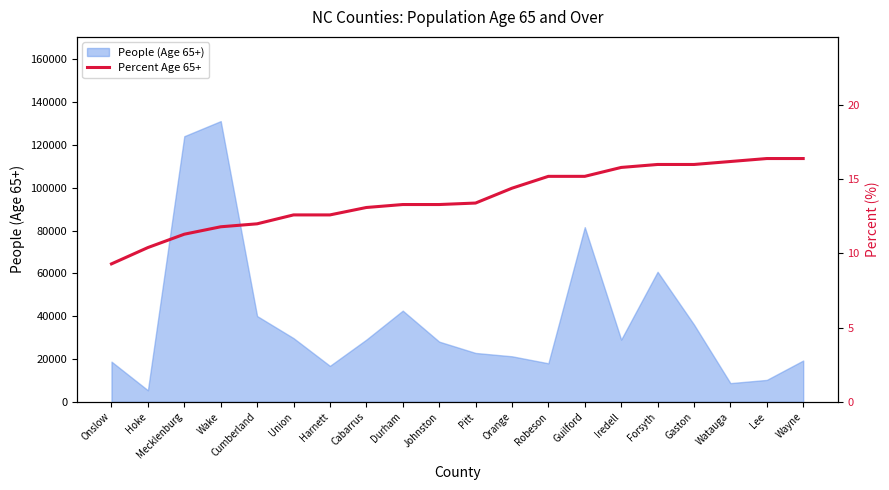

The chart shows a value of 16.4 at Wayne. True or false?

True